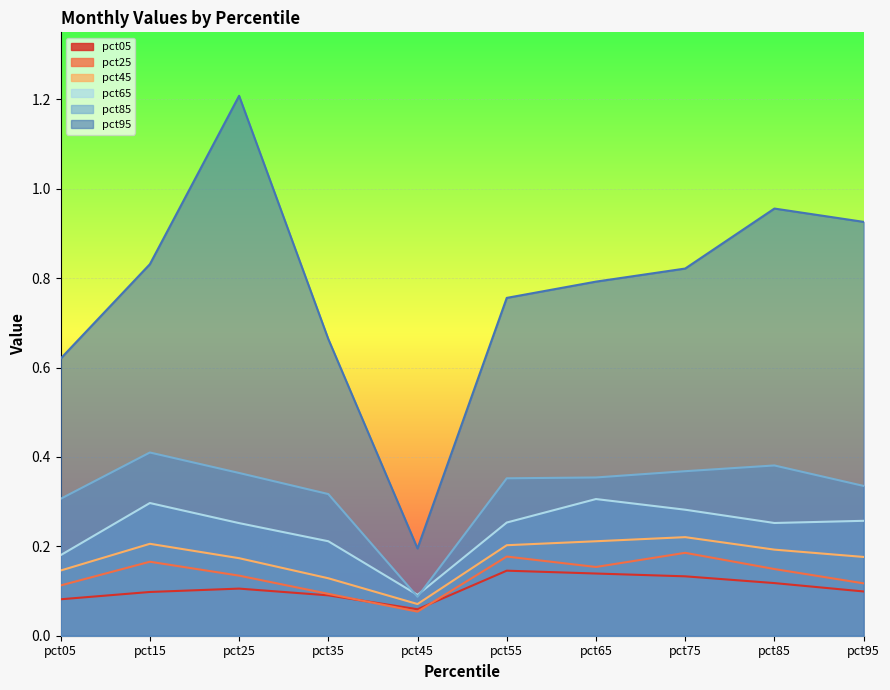

True or false: pct05 has a value of 0.1 at pct55.

True